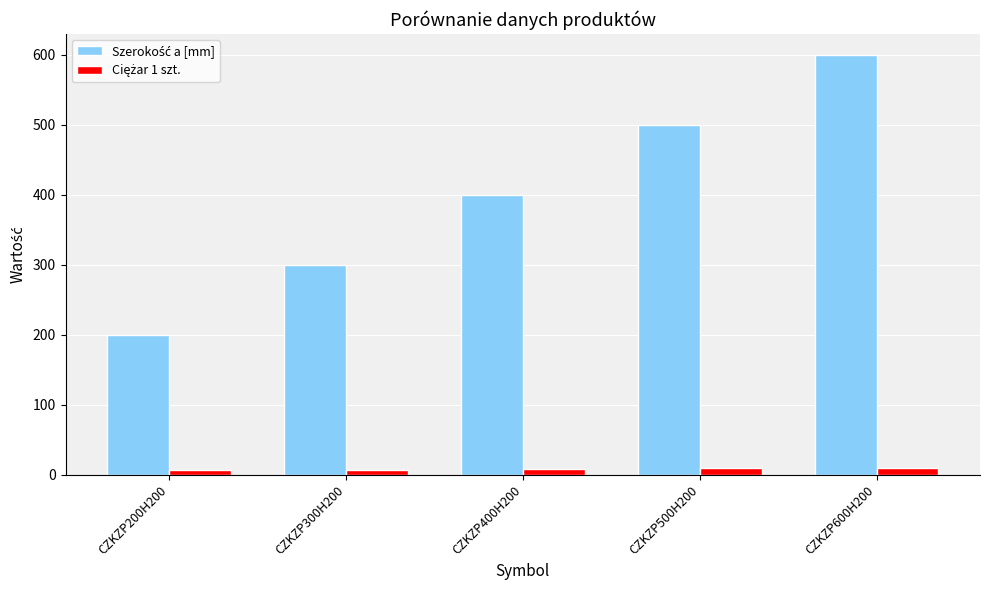

At which category is the sum across all series the highest?

CZKZP600H200